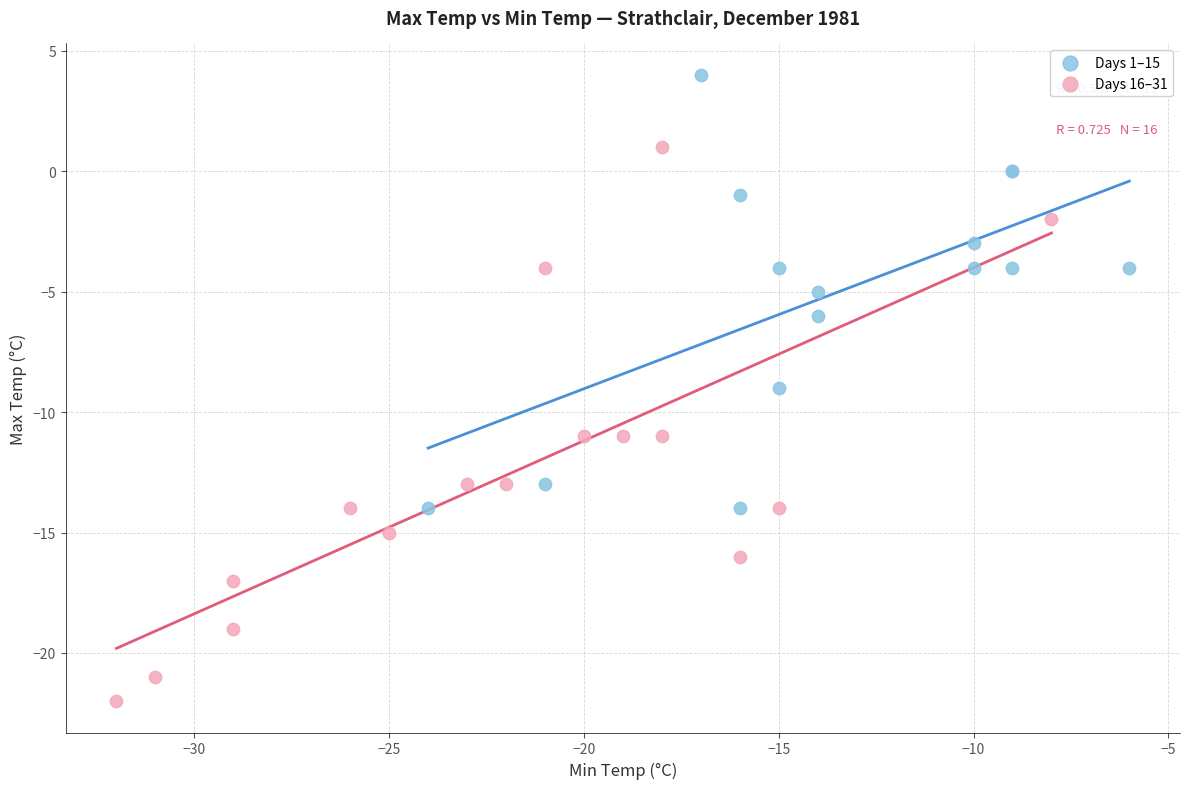

Which series reaches the maximum Y coordinate?

Days 1–15